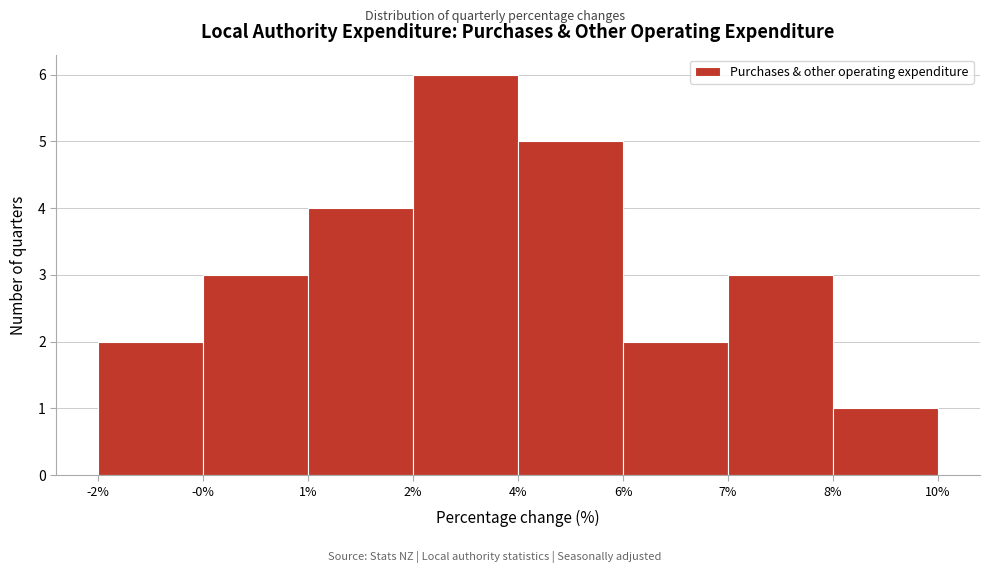

Reading left to right, extract all data points from this chart.

-2%=2	-0%=3	1%=4	2%=6	4%=5	6%=2	7%=3	8%=1